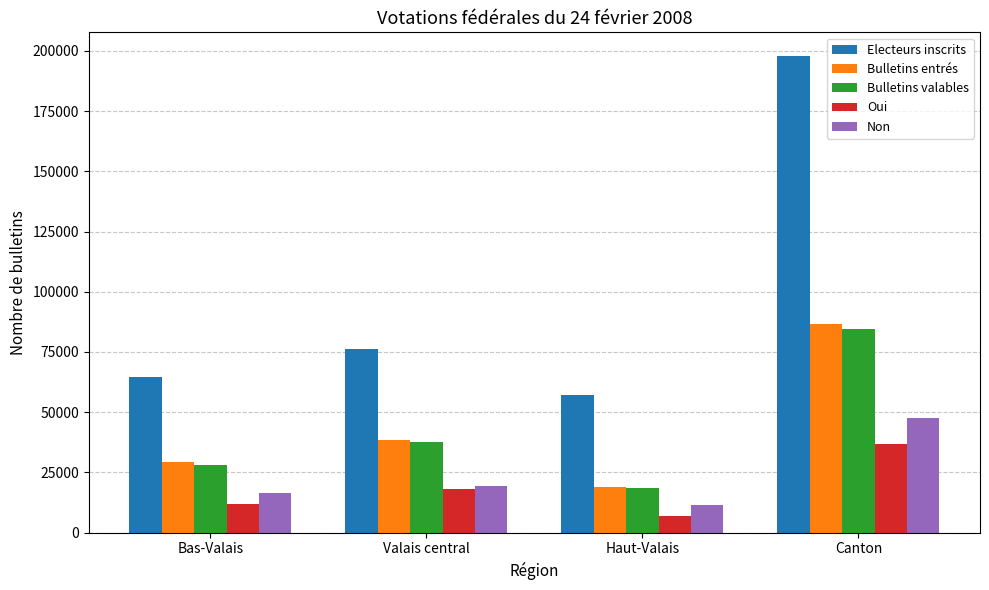

Does the chart contain stacked bars?

No